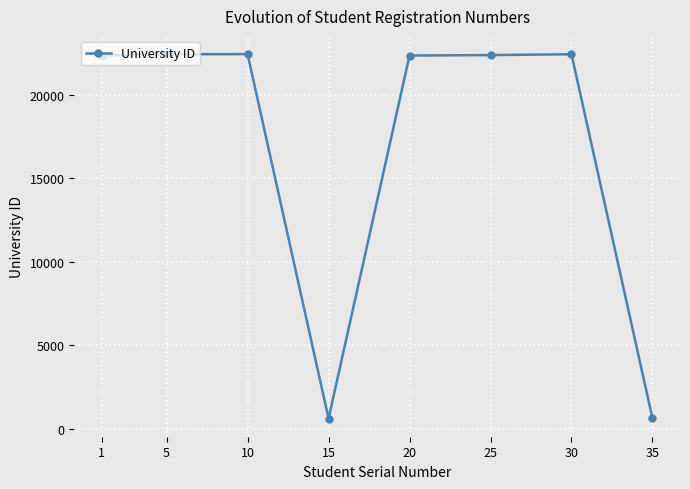

What is the sum of the values at 35 and 15?

1237